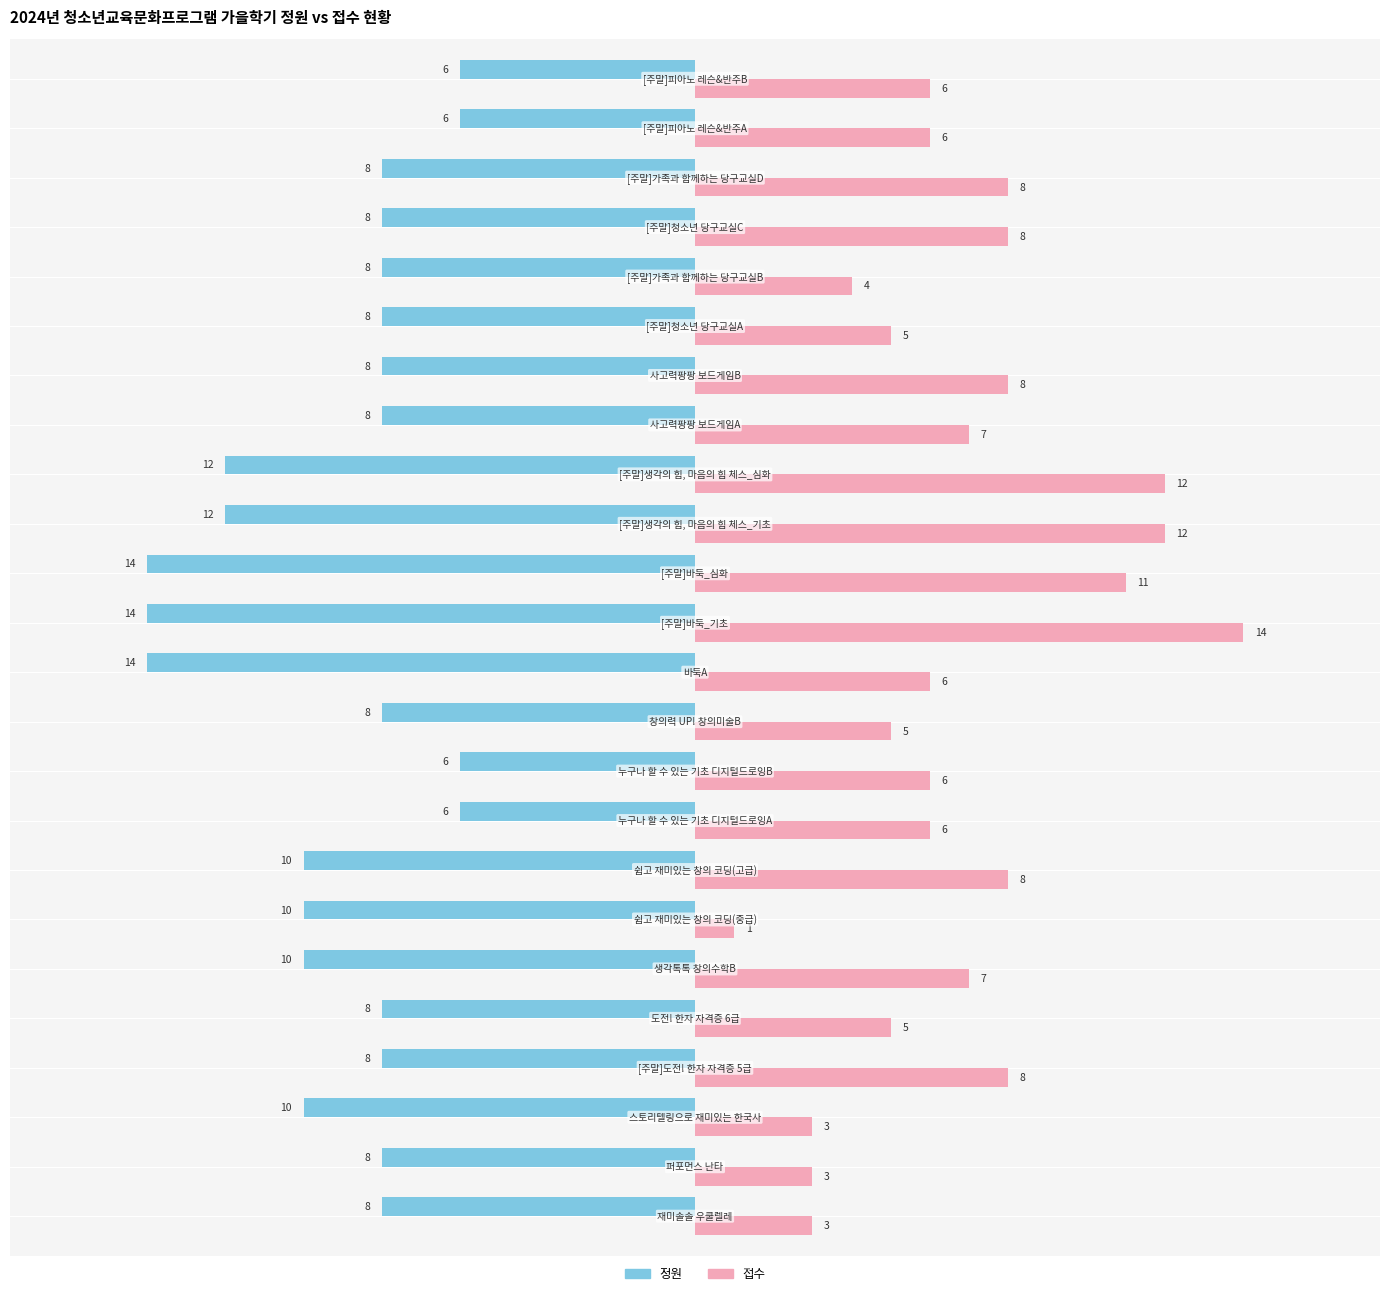

Which series has the largest total across all categories?

접수